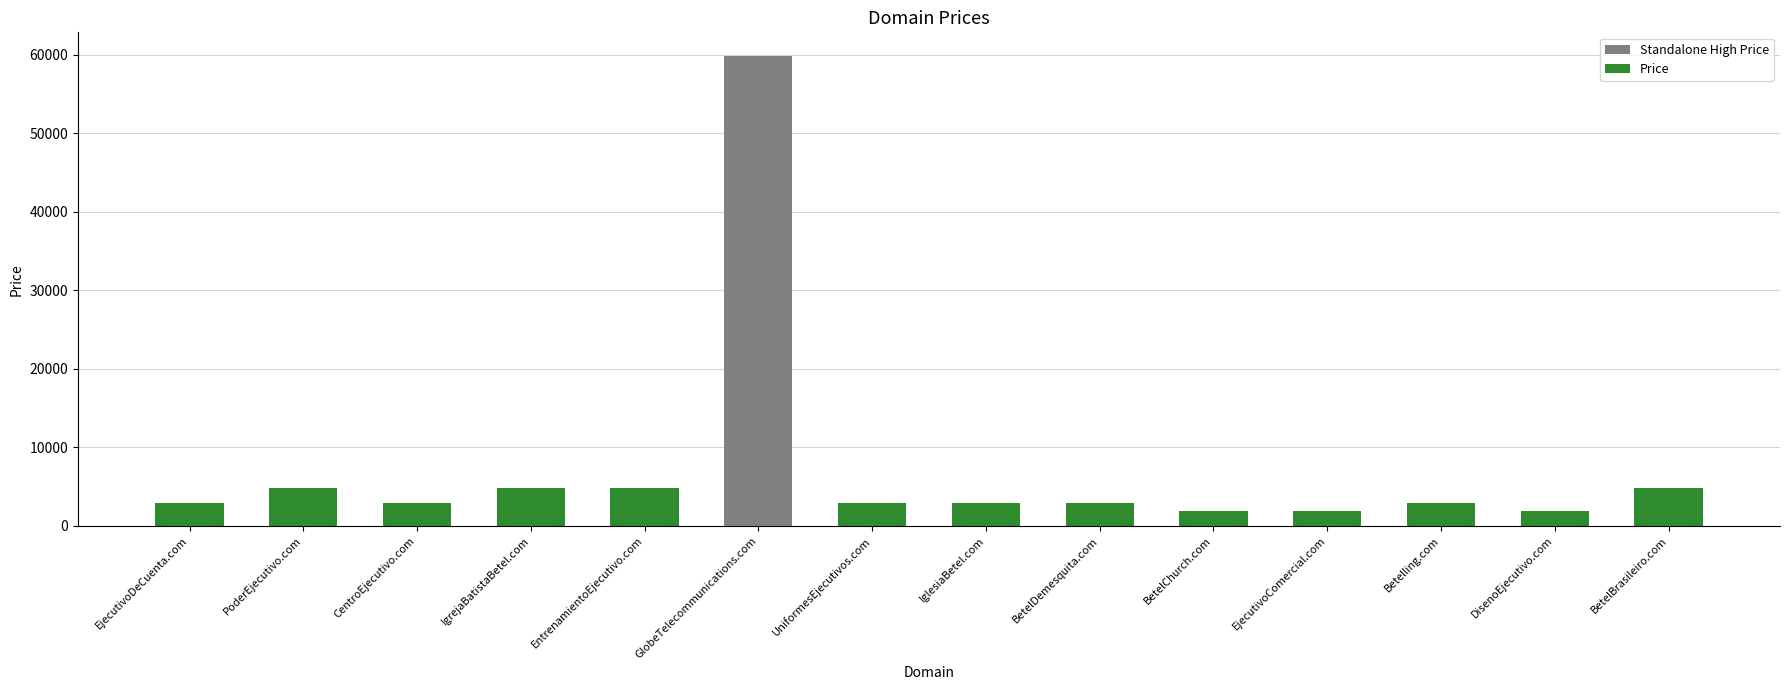

What is the sum of all Price (highlight) values?

42544